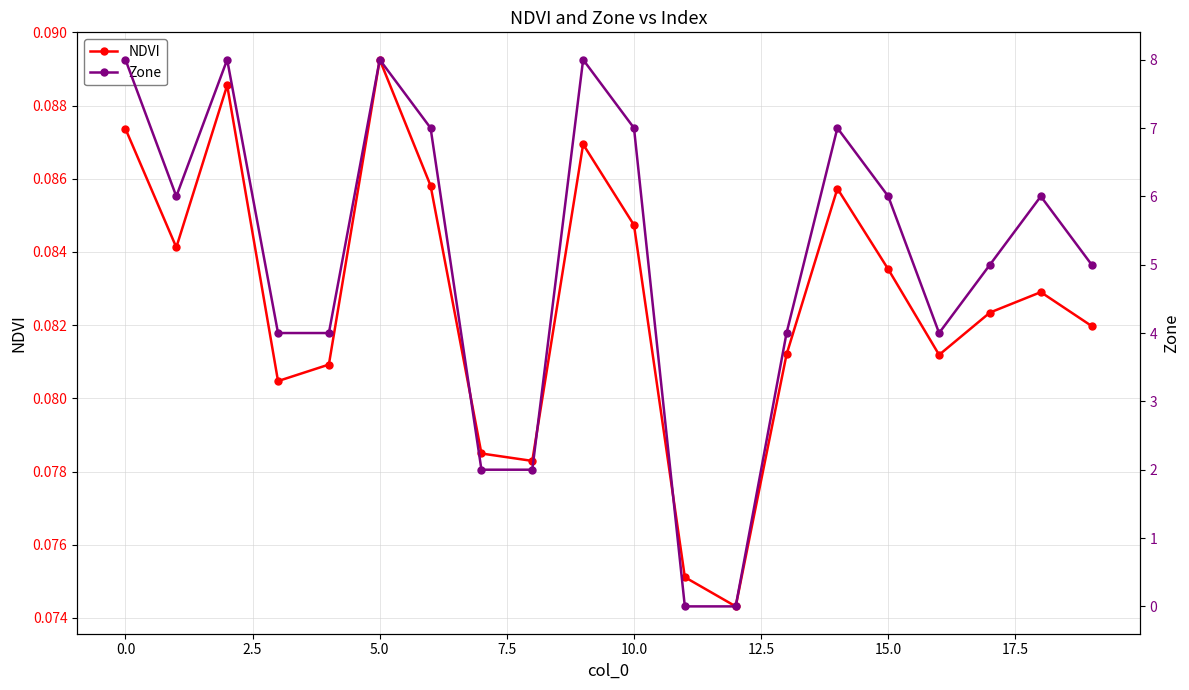

How many interior local peaks does the NDVI series have?

5